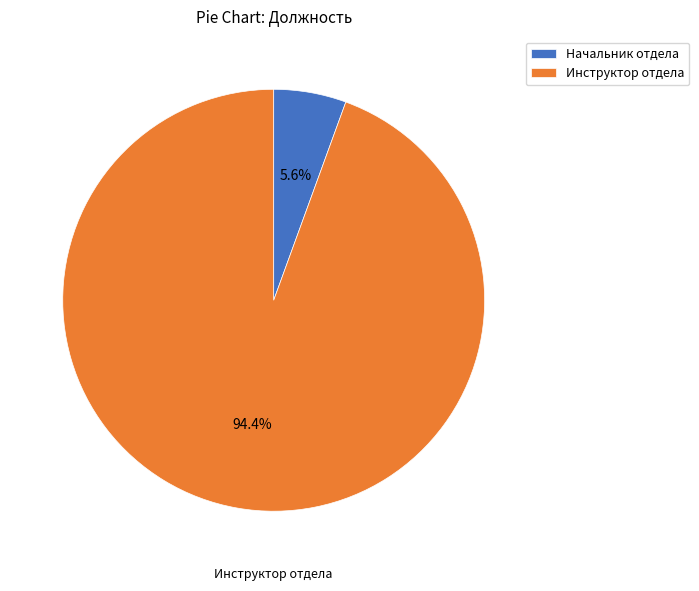

What is the total percentage of Начальник отдела and Инструктор отдела?

100.0%